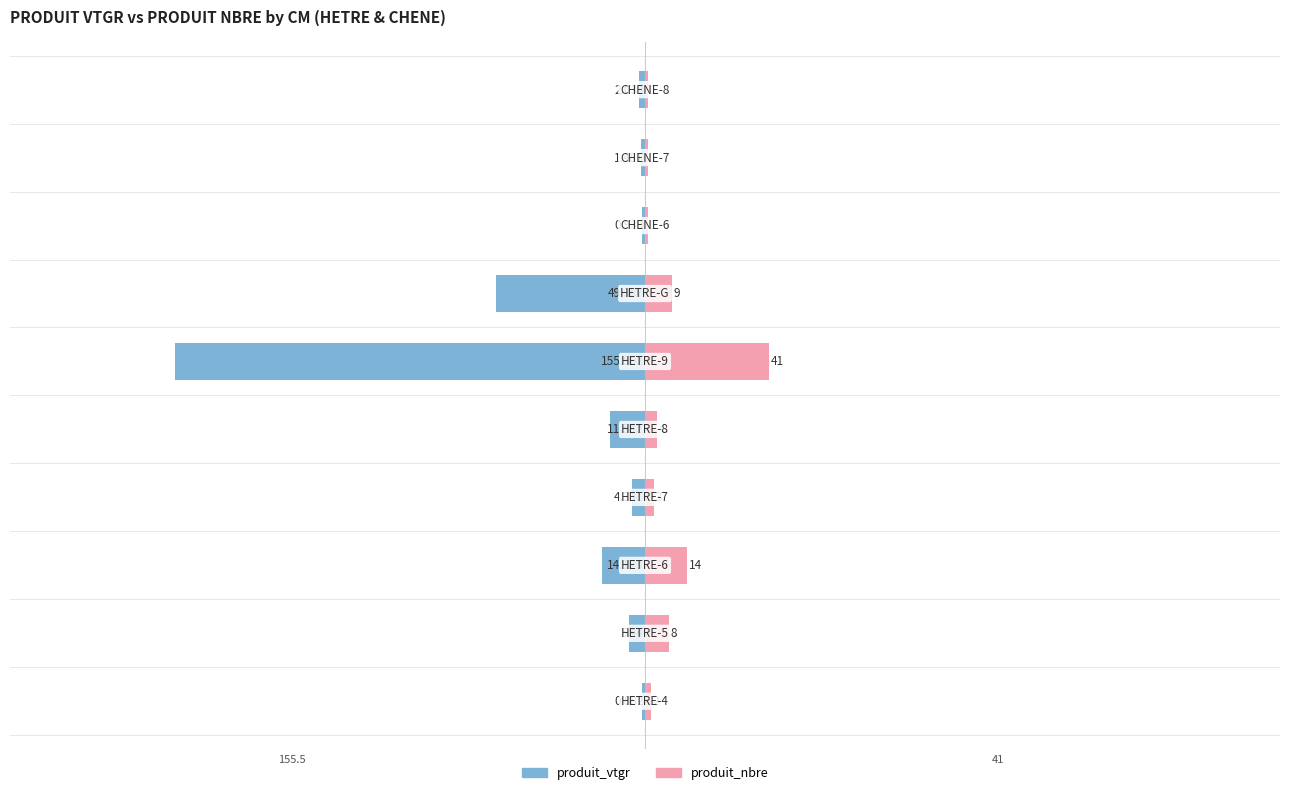

How many data points does each series have?

10